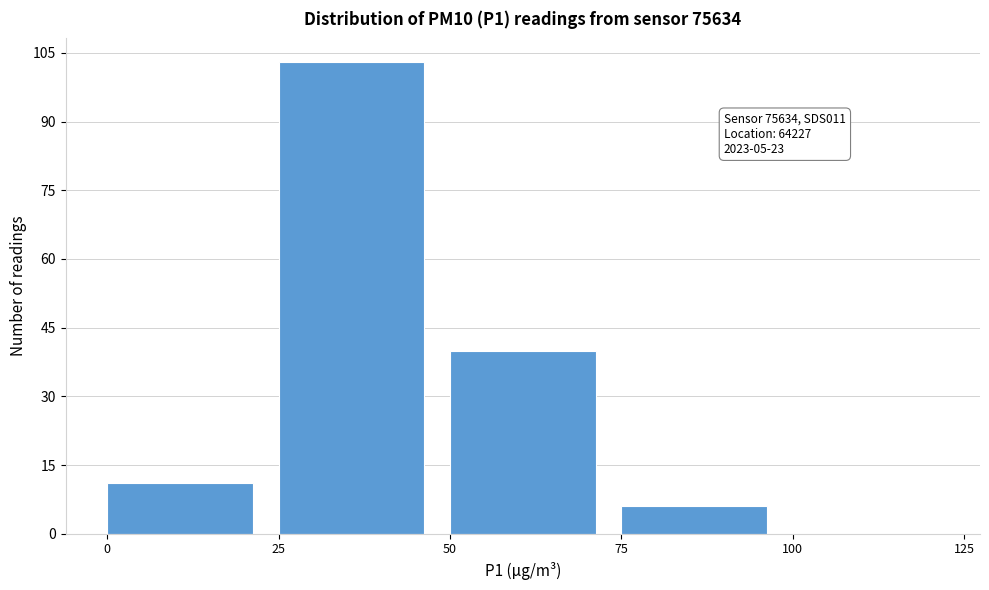

Over which range of the x-axis is the bar tallest?

25 to 50